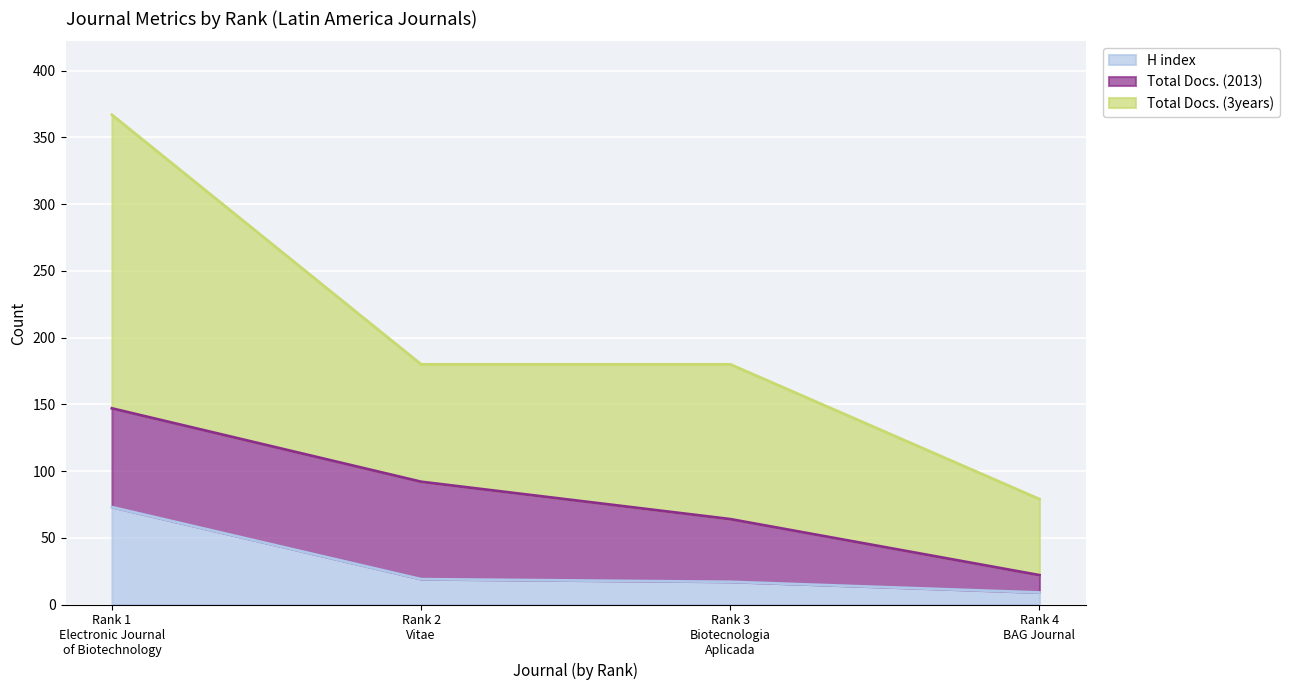

Is the value of H index at Rank 3
Biotecnologia
Aplicada greater than the value of Total Docs. (3years) at Rank 3
Biotecnologia
Aplicada?

No